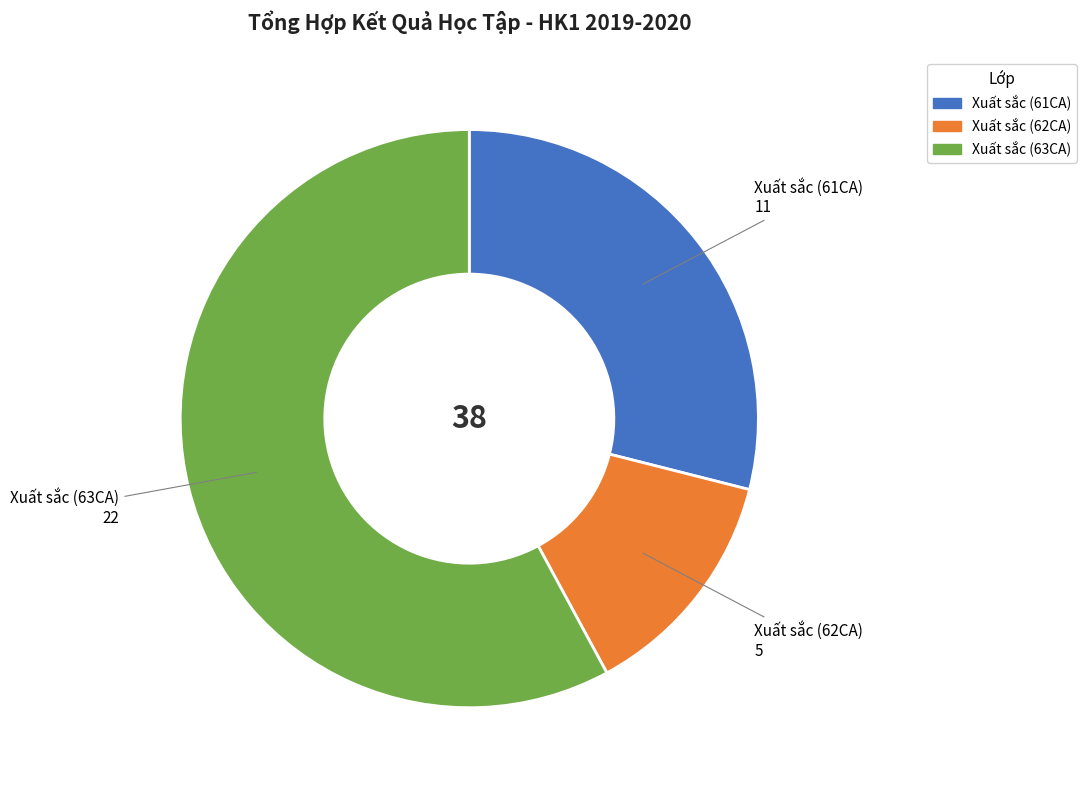

Which slice is the smallest?

Xuất sắc (62CA)